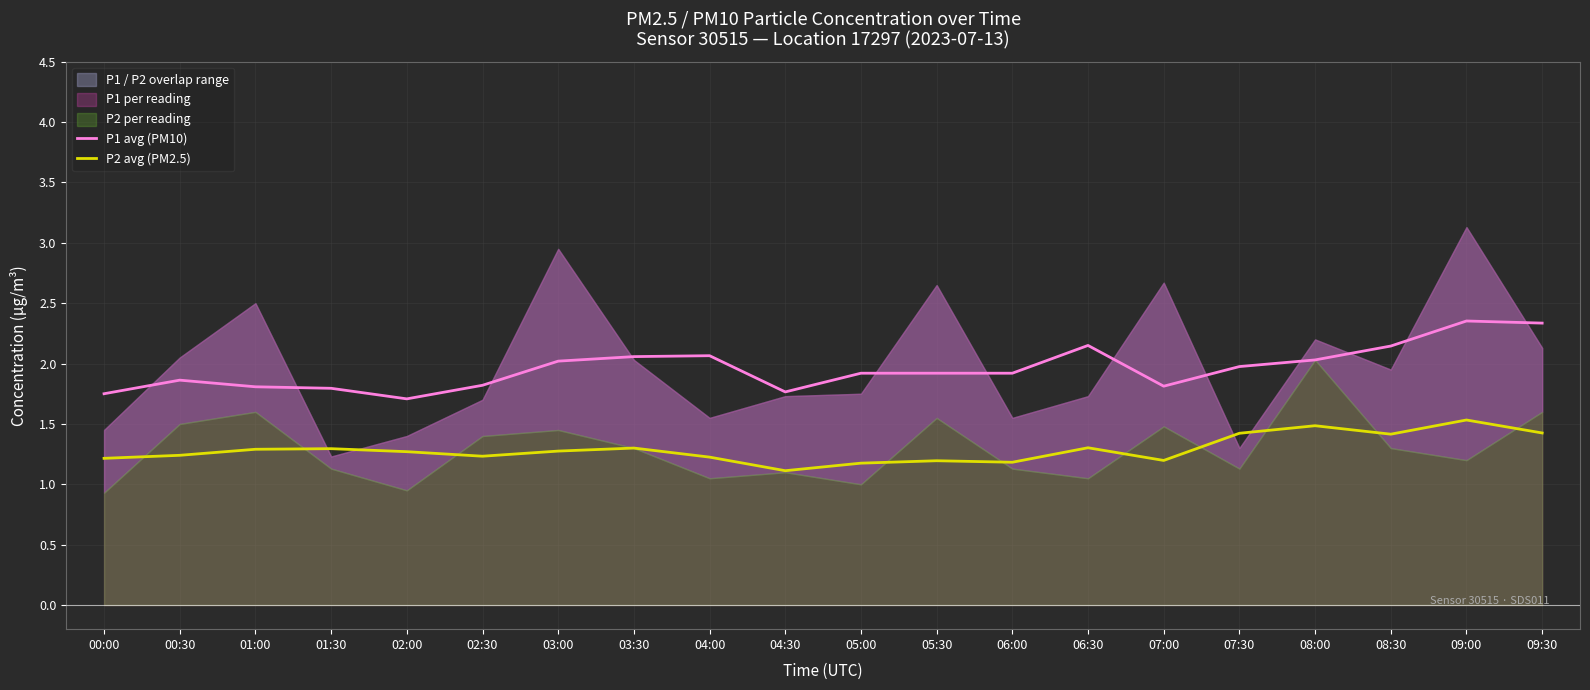

At 03:00, list the series in order from smallest to largest.

P2 avg (PM2.5), P1 avg (PM10)